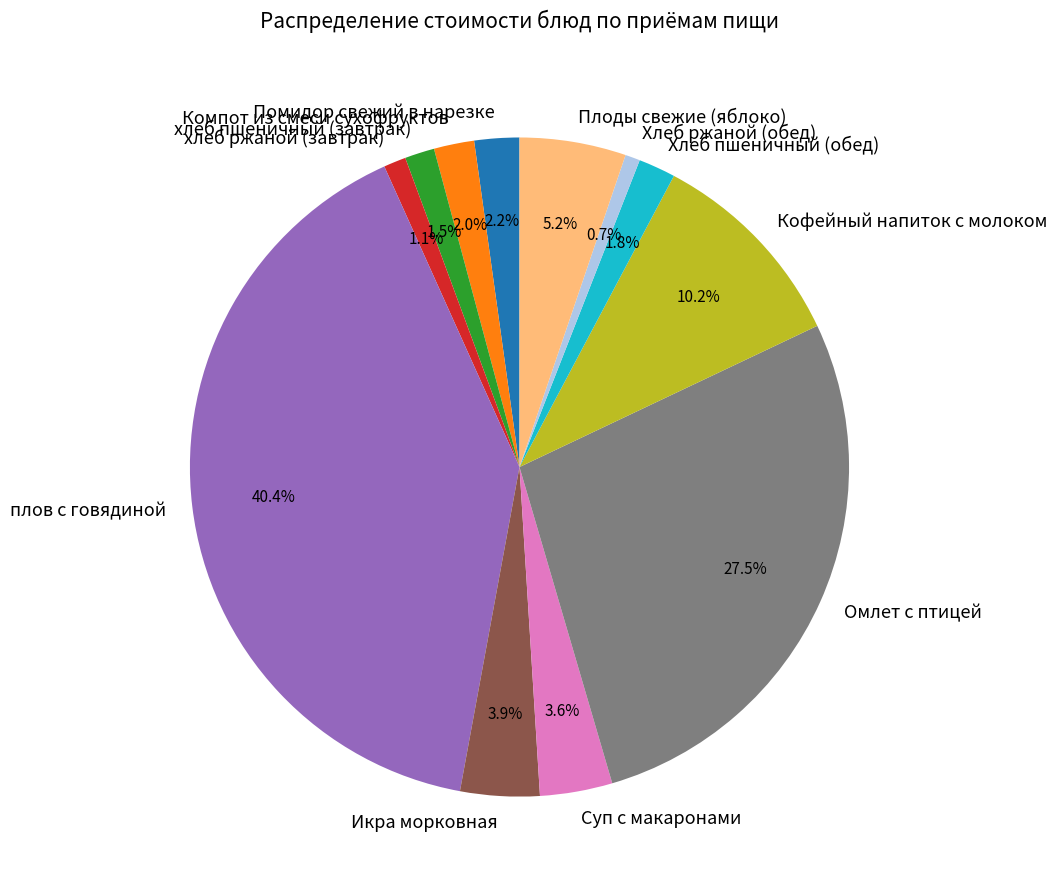

Which has a higher value, Омлет с птицей or Икра морковная?

Омлет с птицей